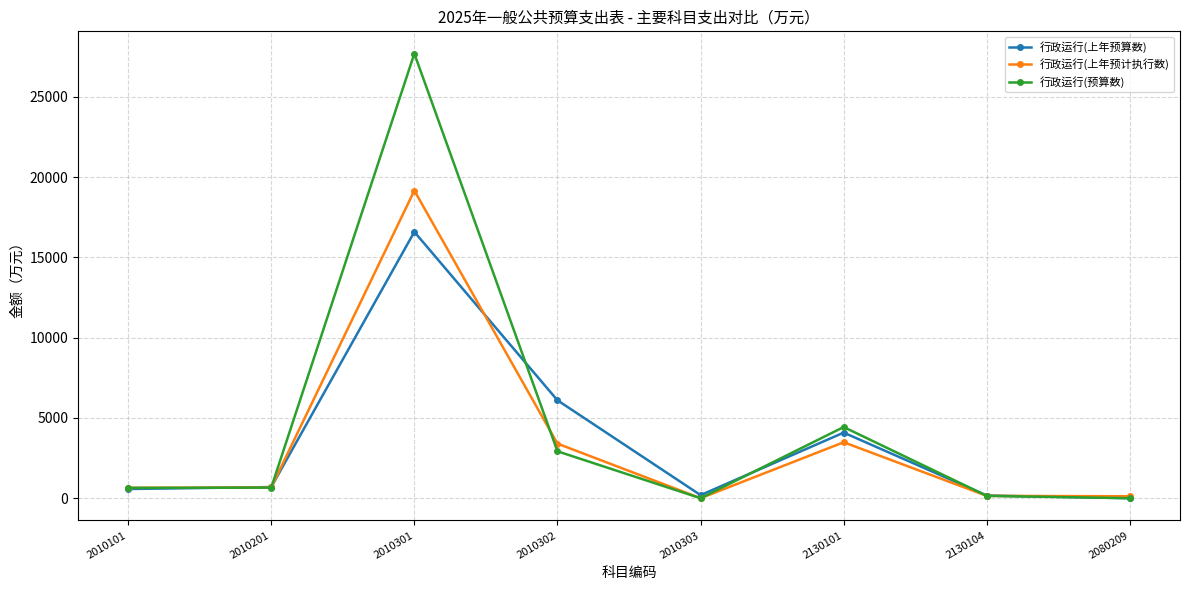

Between 2010201 and 2010301, which series saw the biggest shift?

行政运行(预算数)